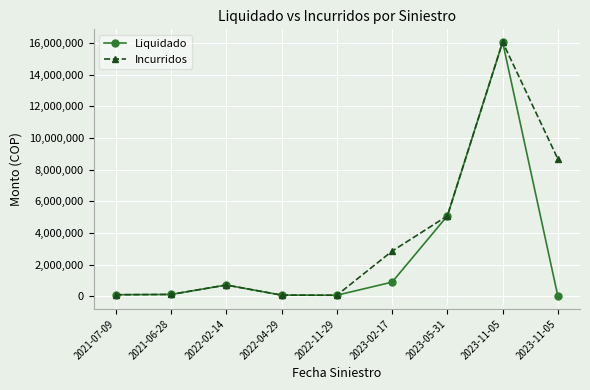

What is the sum of the Incurridos values at 2023-11-05 and 2021-06-28?

16183482